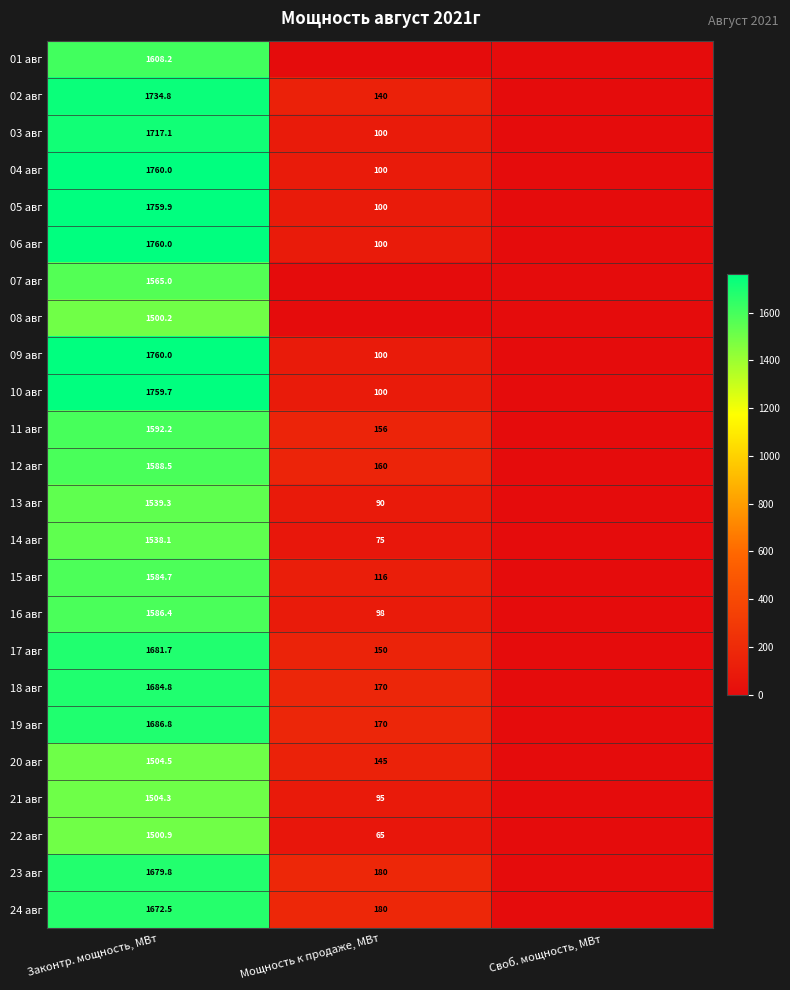

What is the spread (max minus min) of values at Законтр. мощность, МВт?

259.8